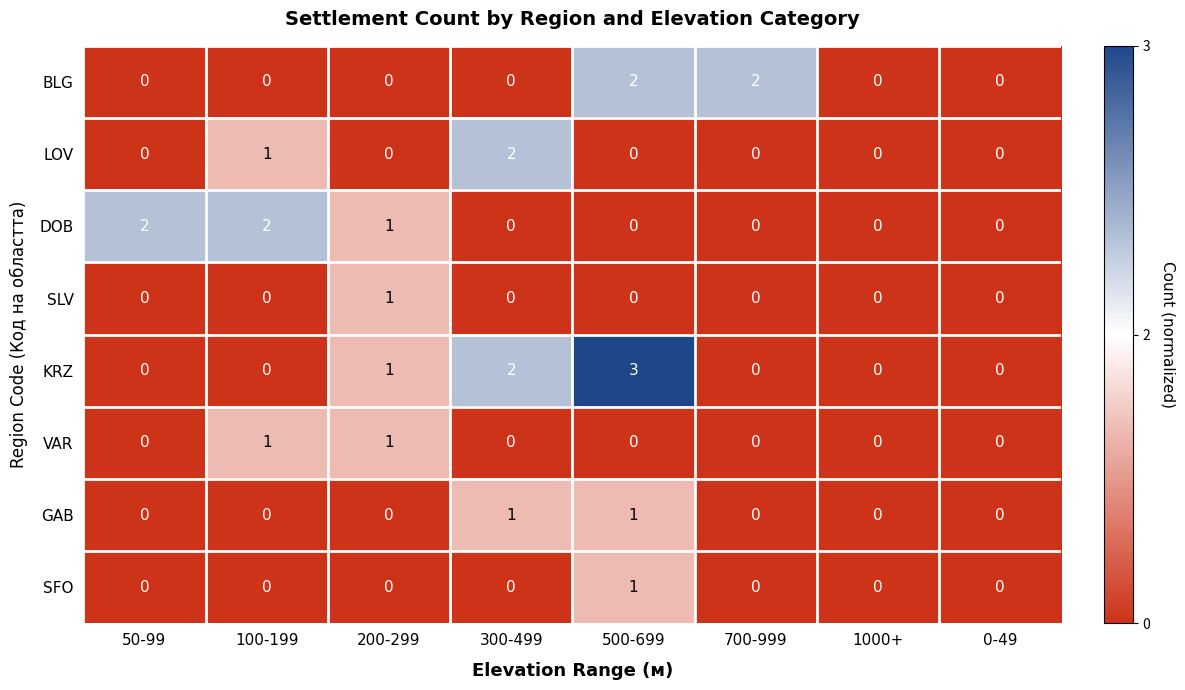

How many data points does each series have?

8